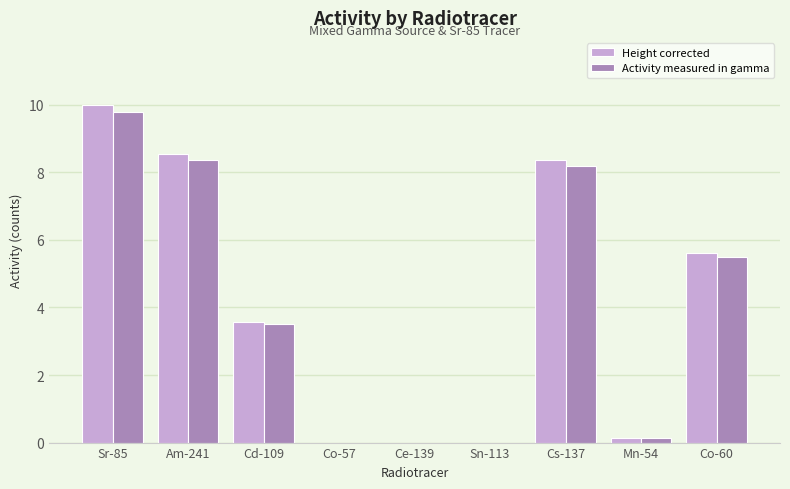

Is it true that Height corrected equals 3.4 at Cs-137?

False